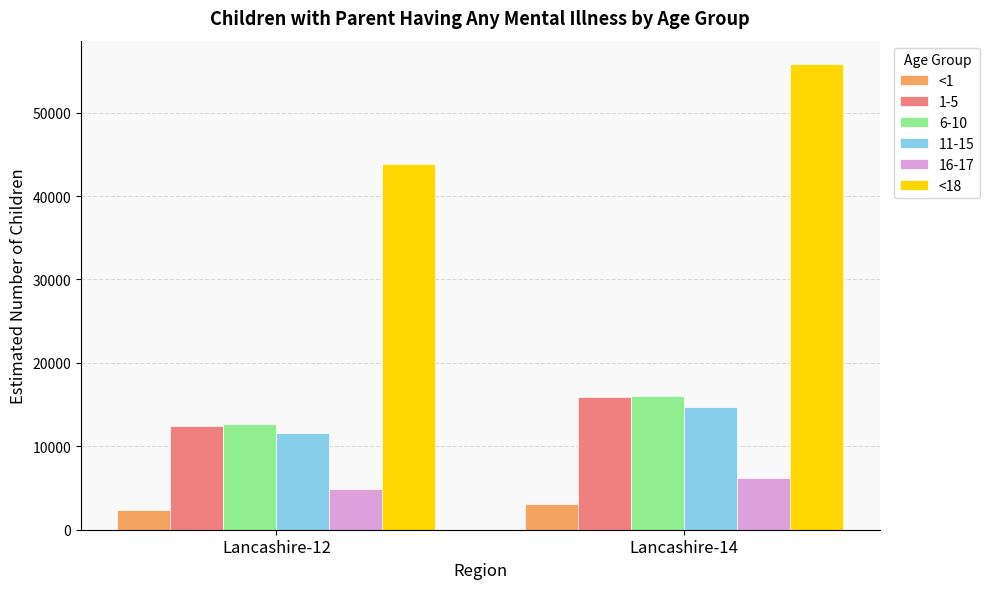

Which series has the largest total across all categories?

<18